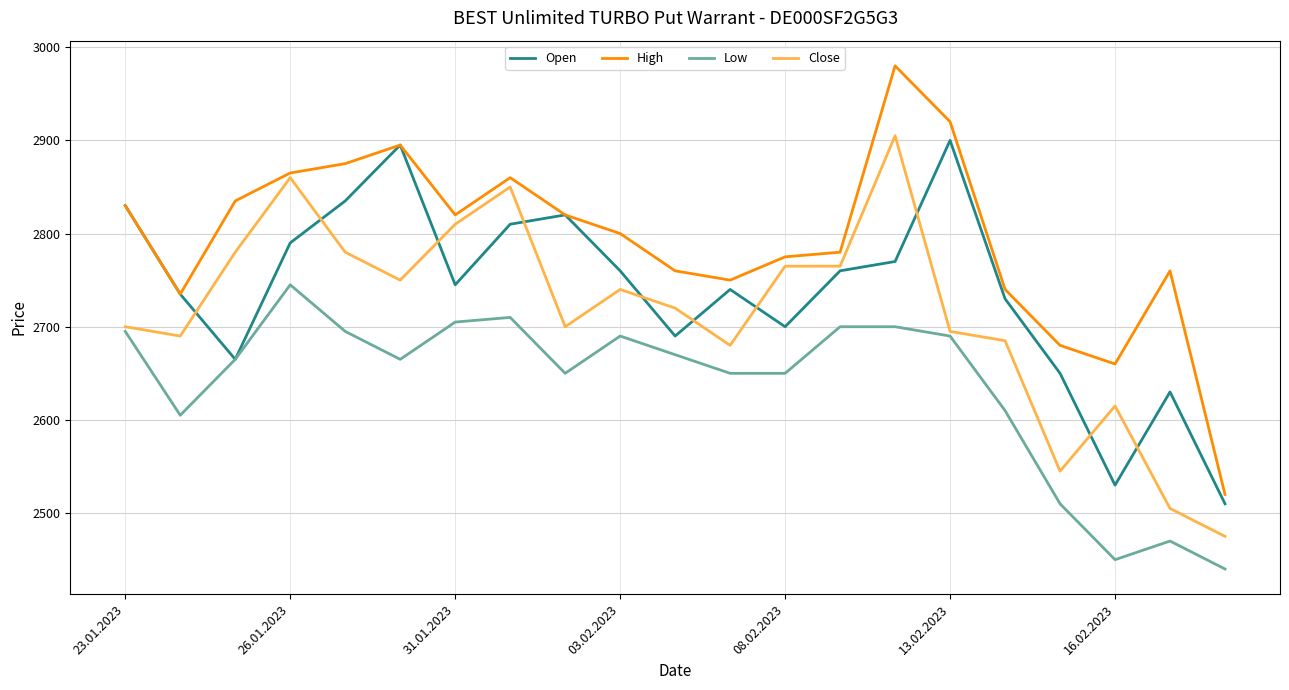

Does the chart have visible grid lines?

Yes